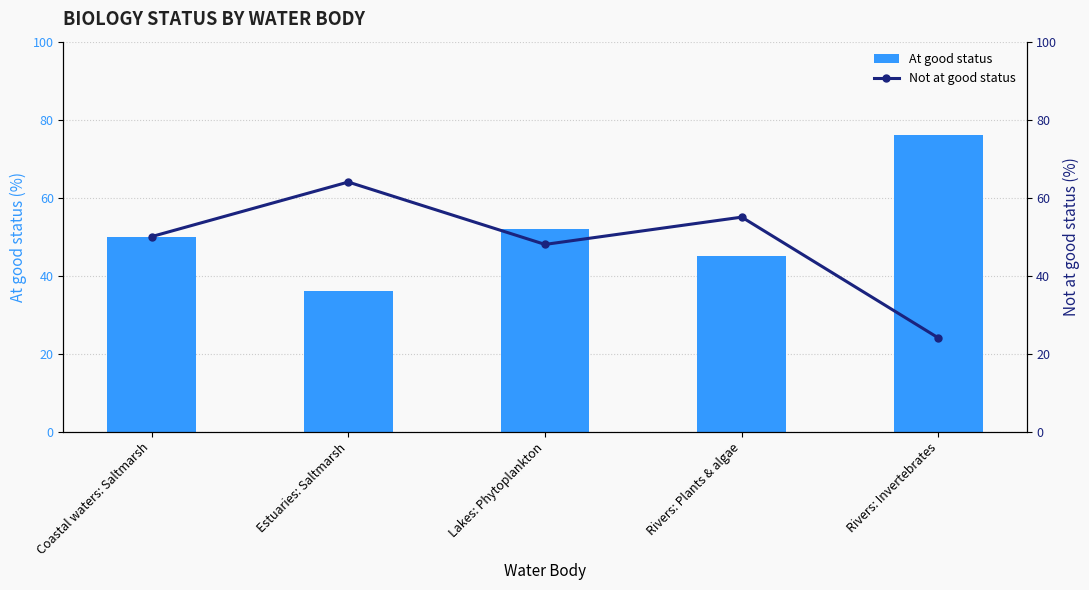

Which series has the largest total across all categories?

At good status